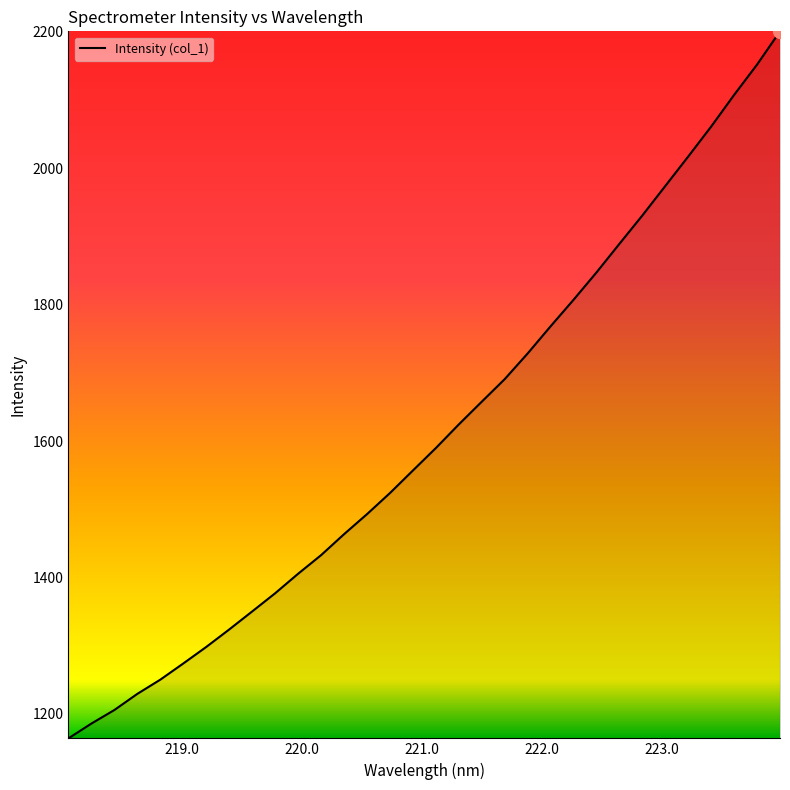

What is the difference between the maximum and minimum values?

1036.5